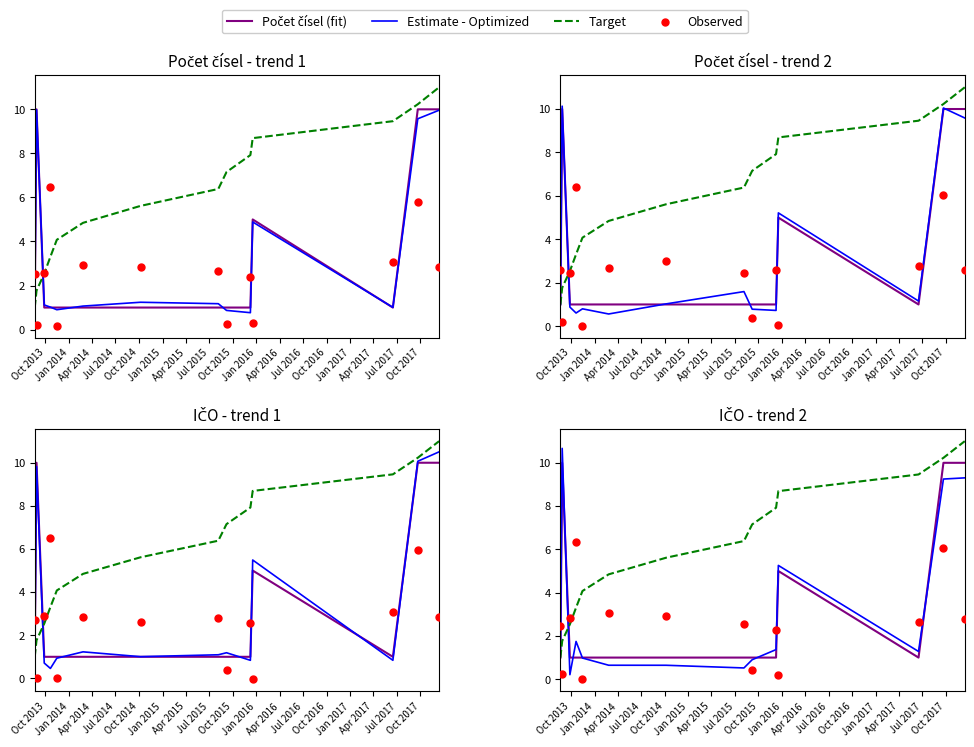

Which series reaches the maximum Y coordinate?

Target